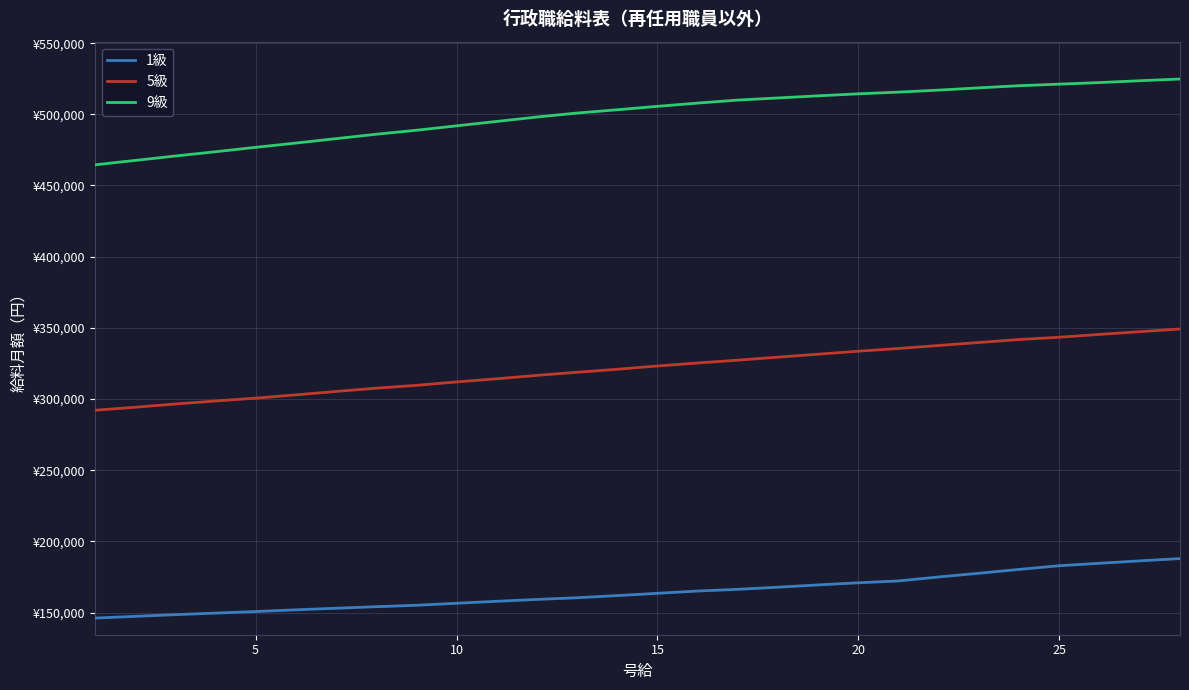

Does the chart have visible grid lines?

Yes